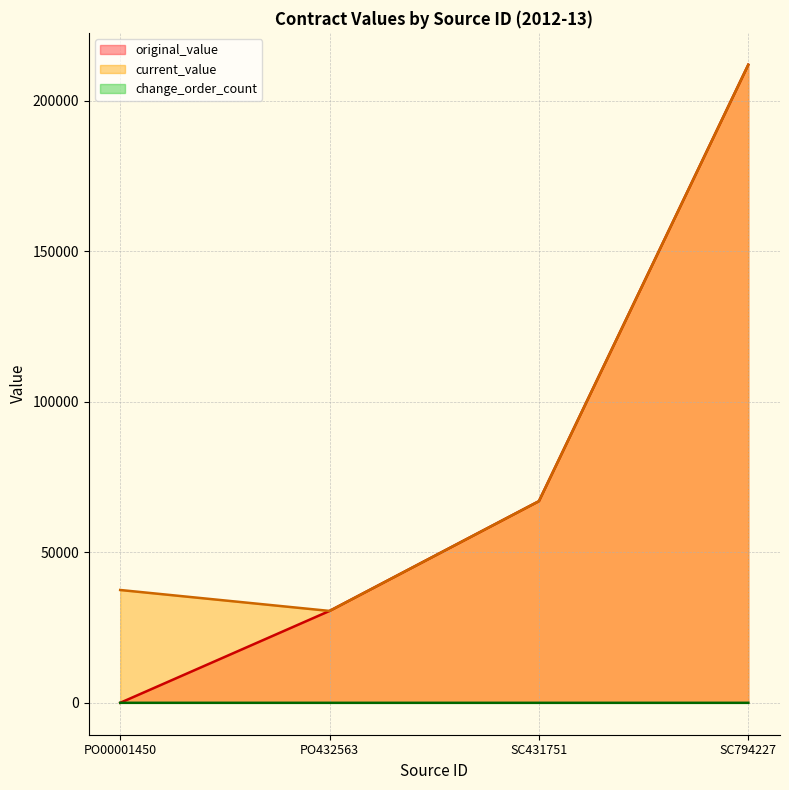

What is the difference between the current_value values at PO432563 and SC794227?

181468.9